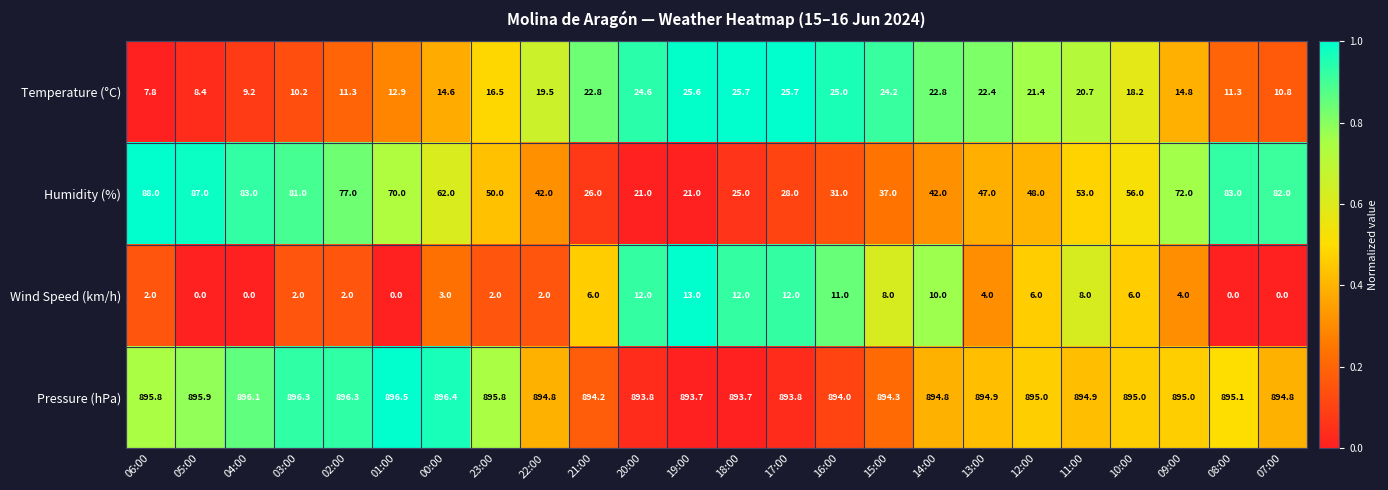

At which label is Humidity (%) closest to 54?

11:00